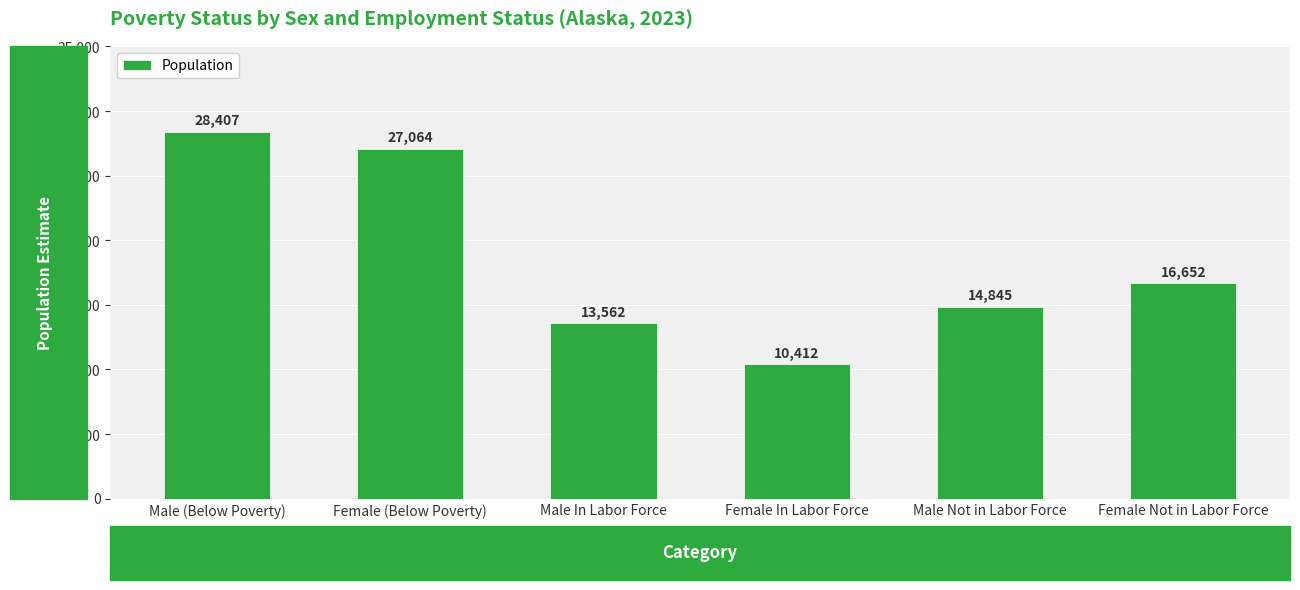

Rank the categories by value from lowest to highest.

Female In Labor Force, Male In Labor Force, Male Not in Labor Force, Female Not in Labor Force, Female (Below Poverty), Male (Below Poverty)